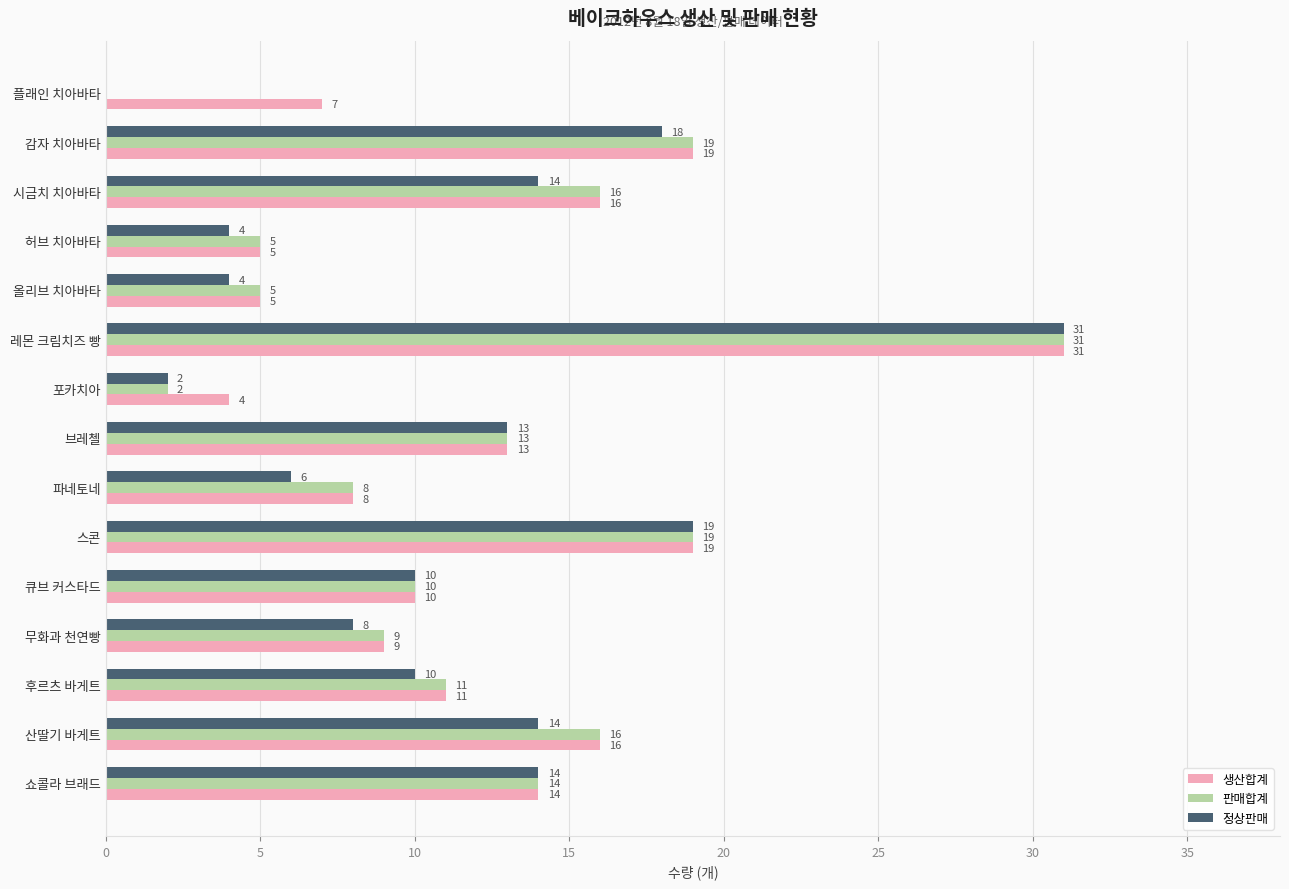

What is the approximate value of 생산합계 at 큐브 커스타드?

10